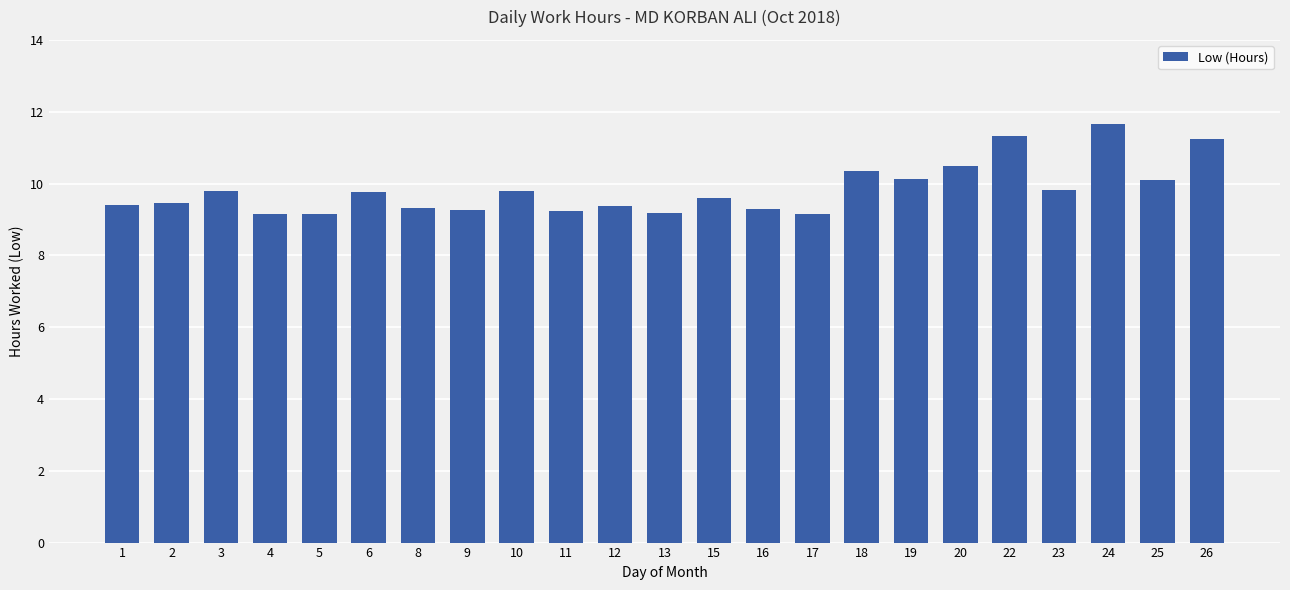

Read the value at 16.

9.3